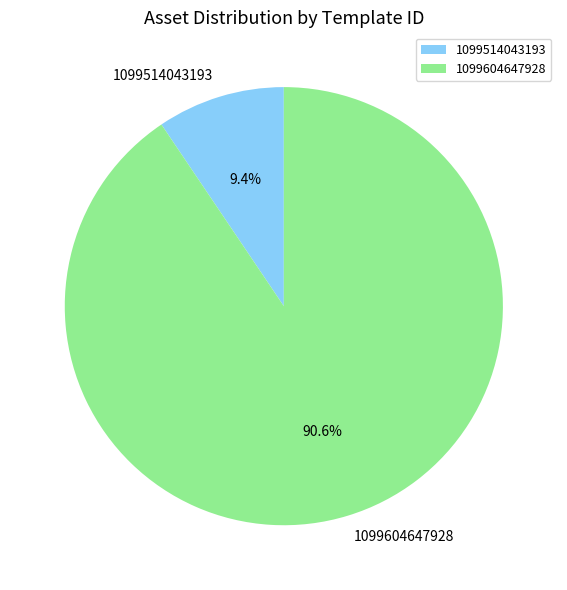

Approximately how many times larger is the value at 1099604647928 compared to 1099514043193?

9.6